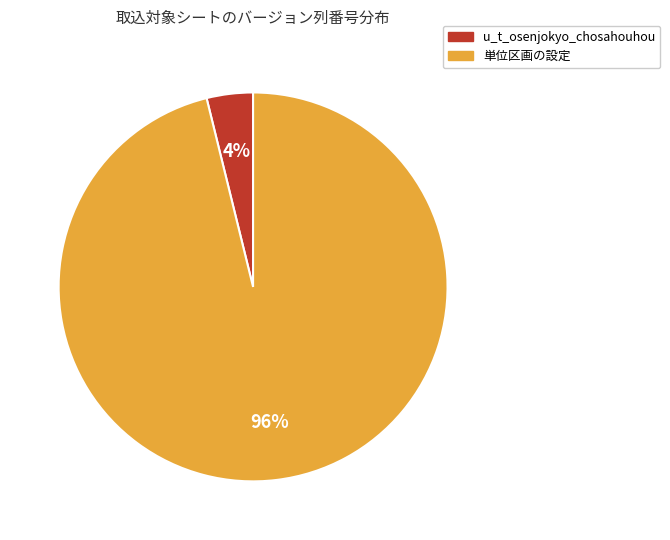

To the nearest percent, what portion does u_t_osenjokyo_chosahouhou represent?

4%